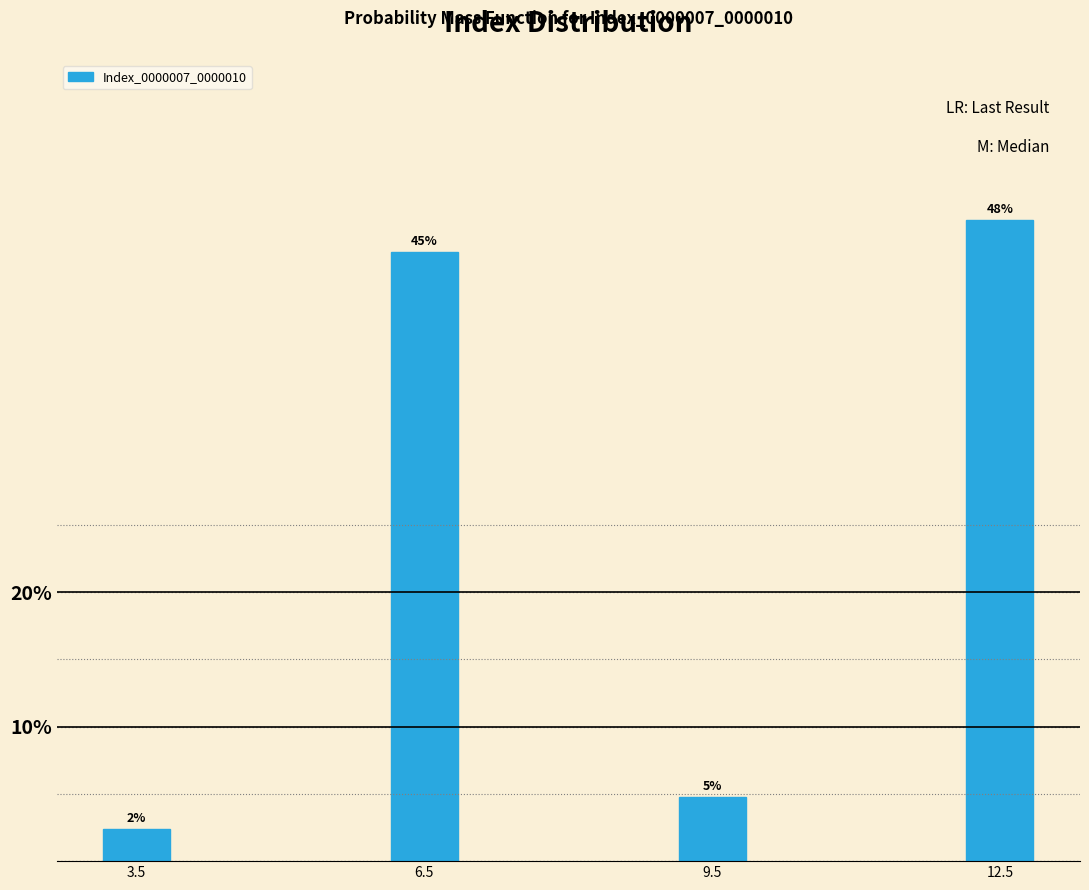

Does the chart contain any negative values?

No